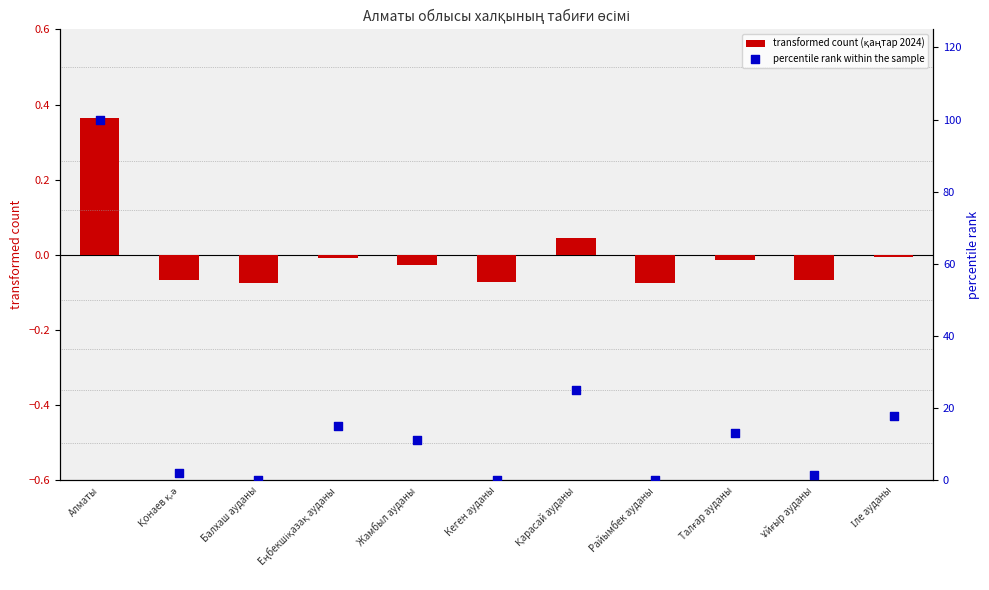

At which category is the sum across all series the highest?

Алматы